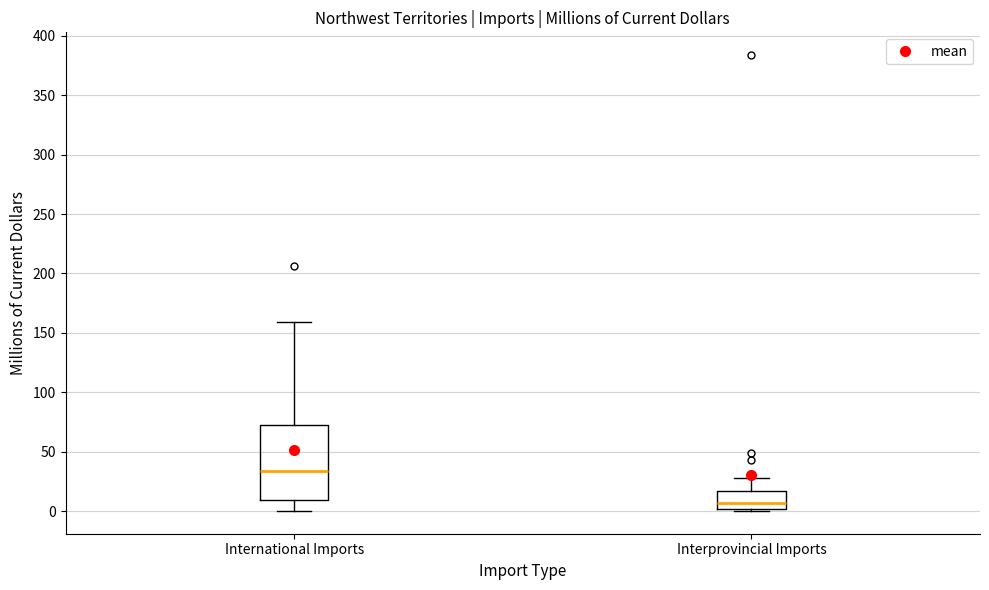

Reading left to right, transcribe this box plot: for each box, give where its median line is, the range the box spans, and where its two whiskers end, as read against the y-axis. The values are not printed on the chart, so give them approximately, as read against the axis.

International Imports: median 35, box 10 to 75, whiskers 0 to 160
Interprovincial Imports: median 5, box 0 to 15, whiskers 0 (just below the box's lower edge) to 30